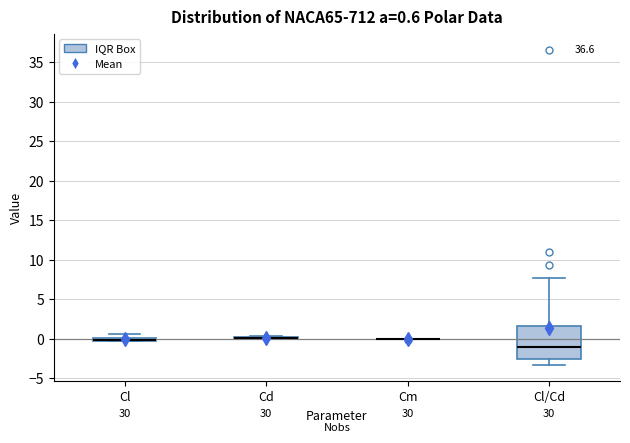

Which box is the tallest, from its lower edge to its upper edge?

Cl/Cd